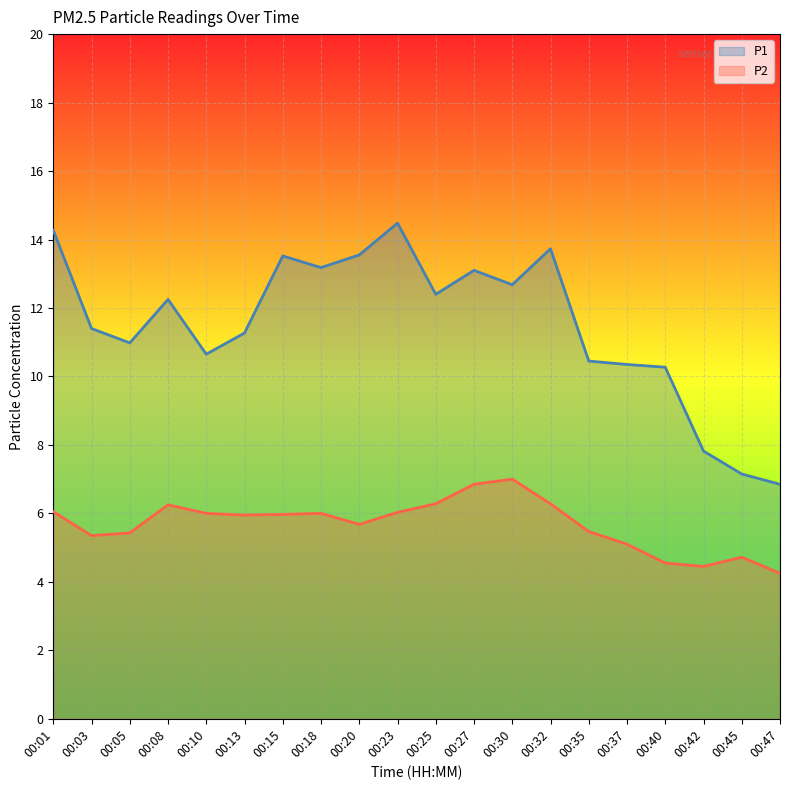

True or false: P1 and P2 cross at least once.

False